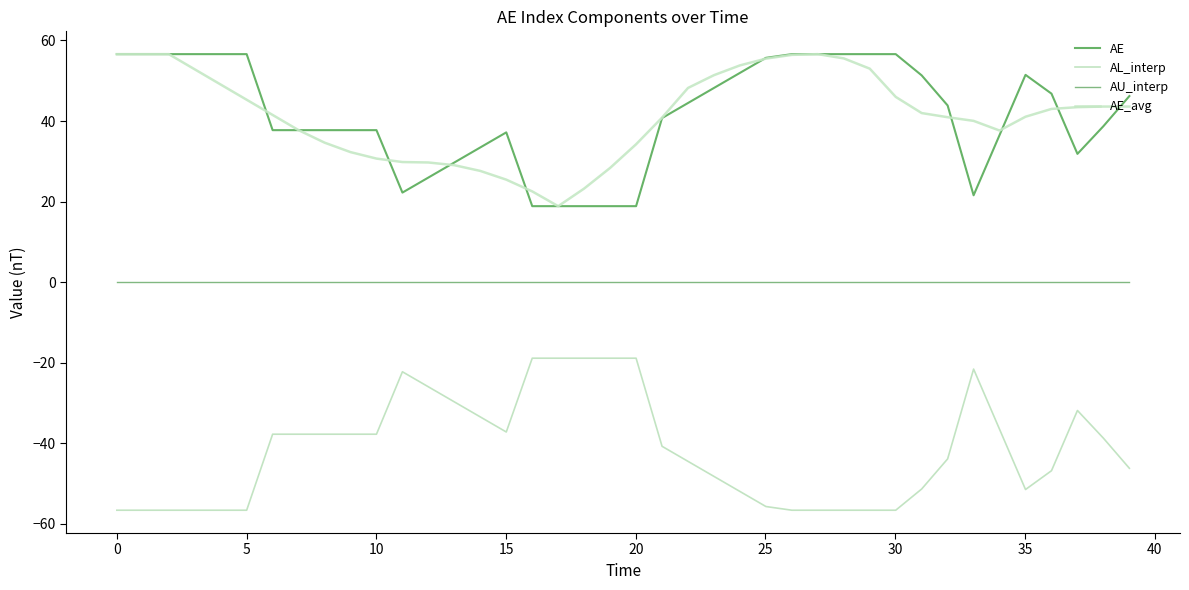

What is the average value of the AL_interp series?

-41.6